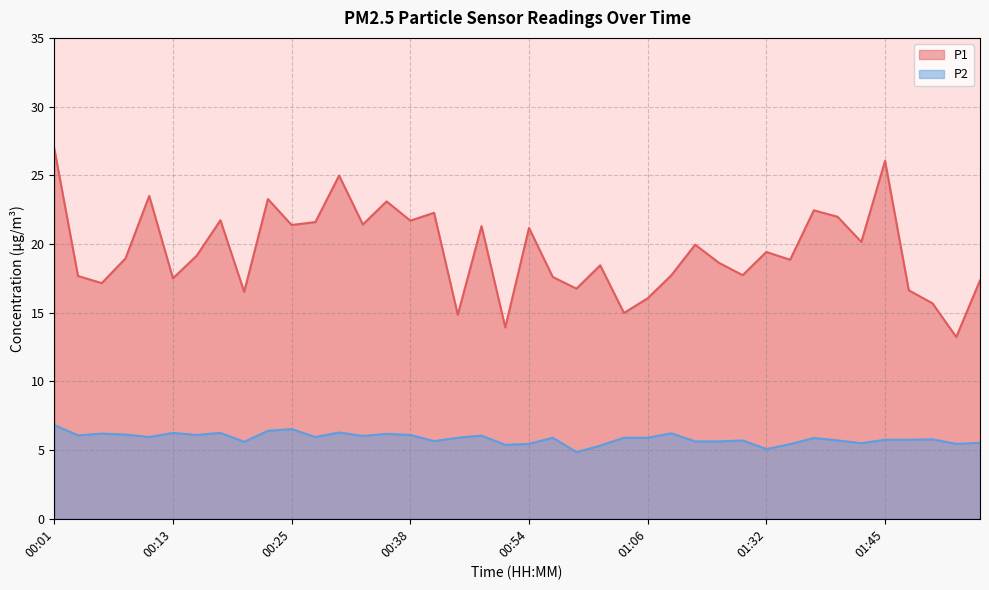

List the labels in order of P1 value, smallest first.

01:52, 00:51, 00:43, 01:03, 01:50, 01:06, 00:21, 01:47, 00:59, 00:06, 01:58, 00:13, 00:56, 00:03, 01:08, 01:16, 01:01, 01:13, 01:35, 00:08, 00:16, 01:32, 01:11, 01:42, 00:54, 00:48, 00:25, 00:33, 00:28, 00:38, 00:18, 01:40, 00:41, 01:37, 00:36, 00:23, 00:11, 00:31, 01:45, 00:01